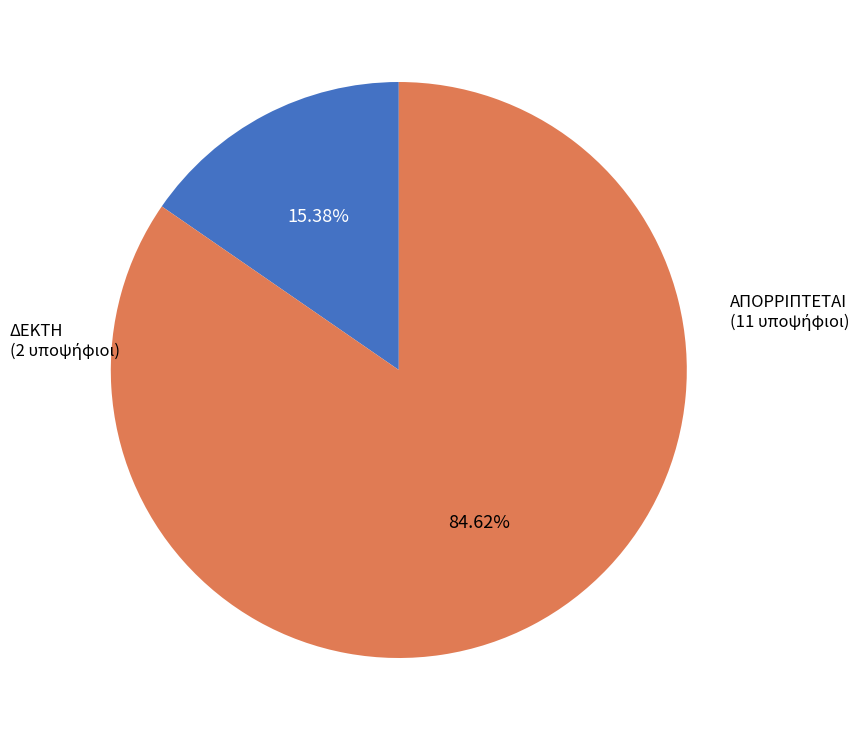

Is there any slice that represents more than half of the pie?

Yes